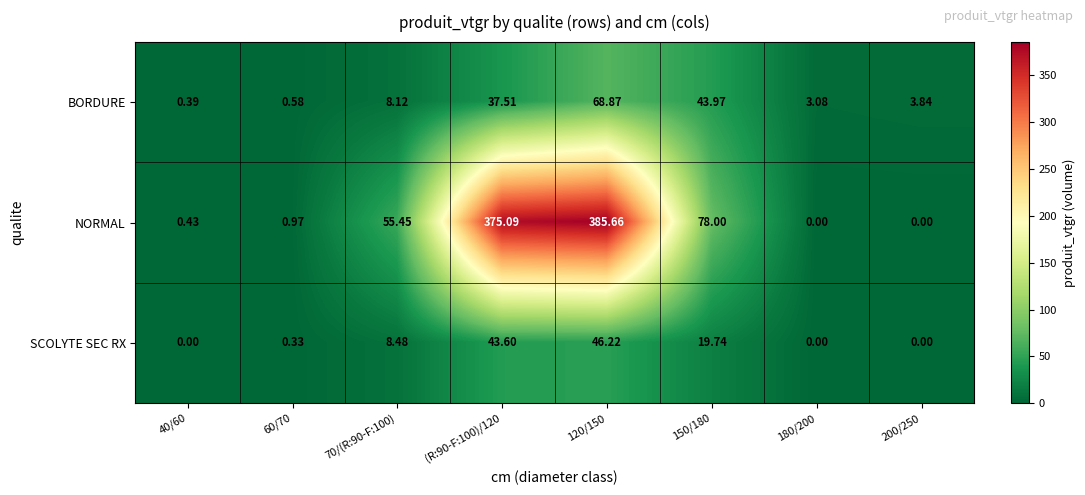

Which series changed the most between 120/150 and 150/180?

NORMAL